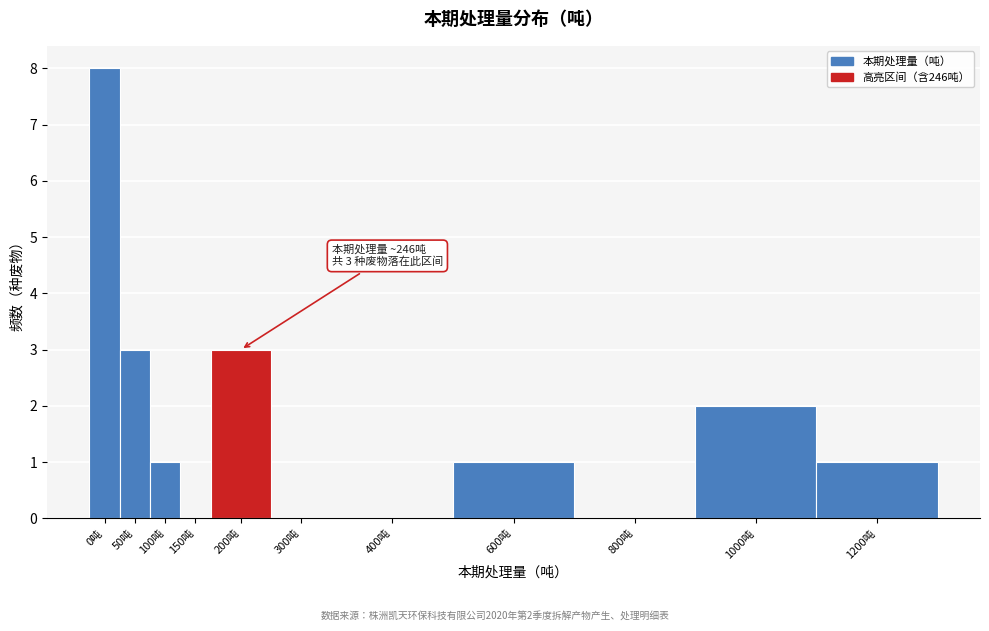

Reading left to right, transcribe all the data shown in this chart.

0吨=8	50吨=3	100吨=1	150吨=0	200吨=3	300吨=0	400吨=0	600吨=1	800吨=0	1000吨=2	1200吨=1